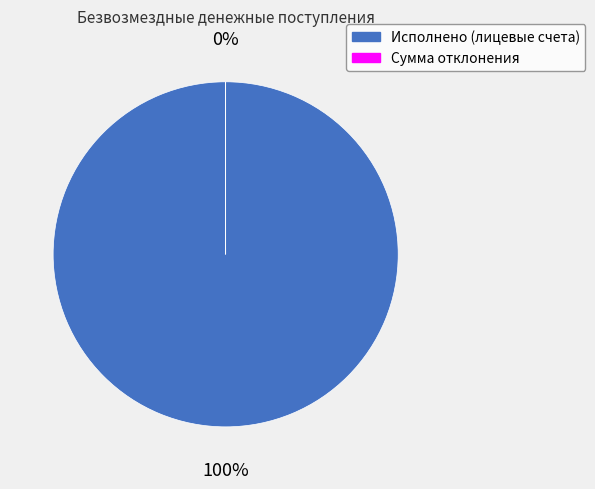

True or false: Исполнено (лицевые счета) accounts for 91% of the total.

False